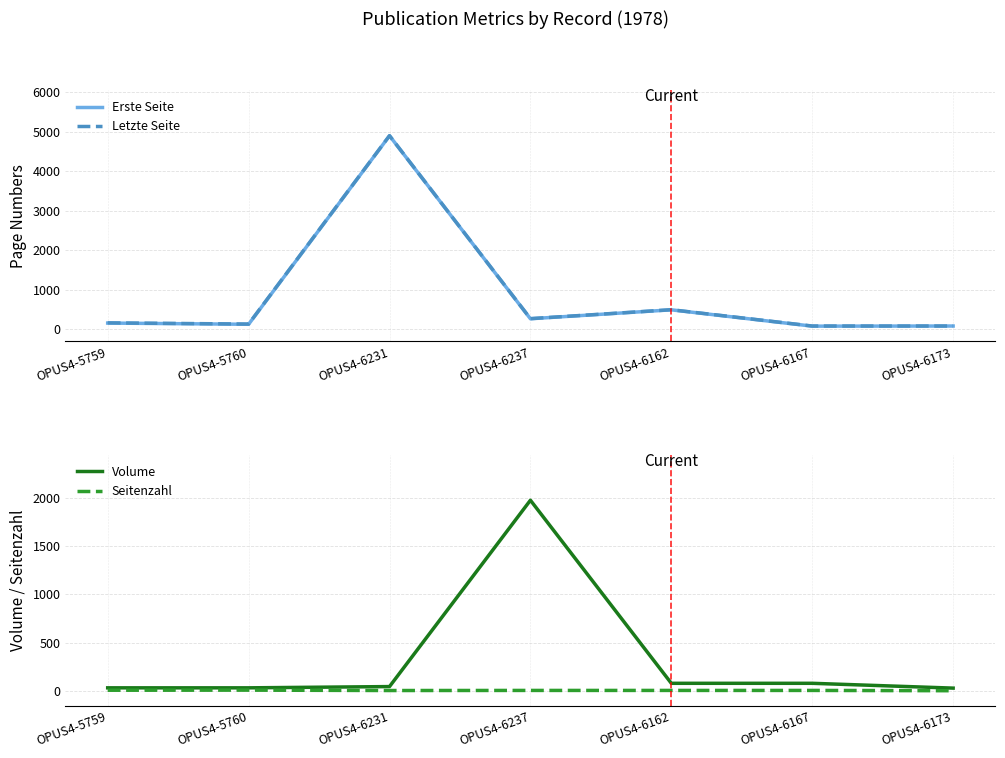

What position from the left is OPUS4-5759?

1